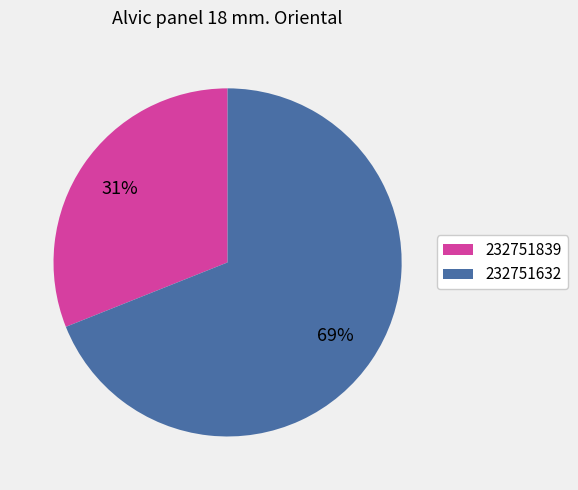

To the nearest percent, what is the difference between the largest and smallest slice percentages?

38%